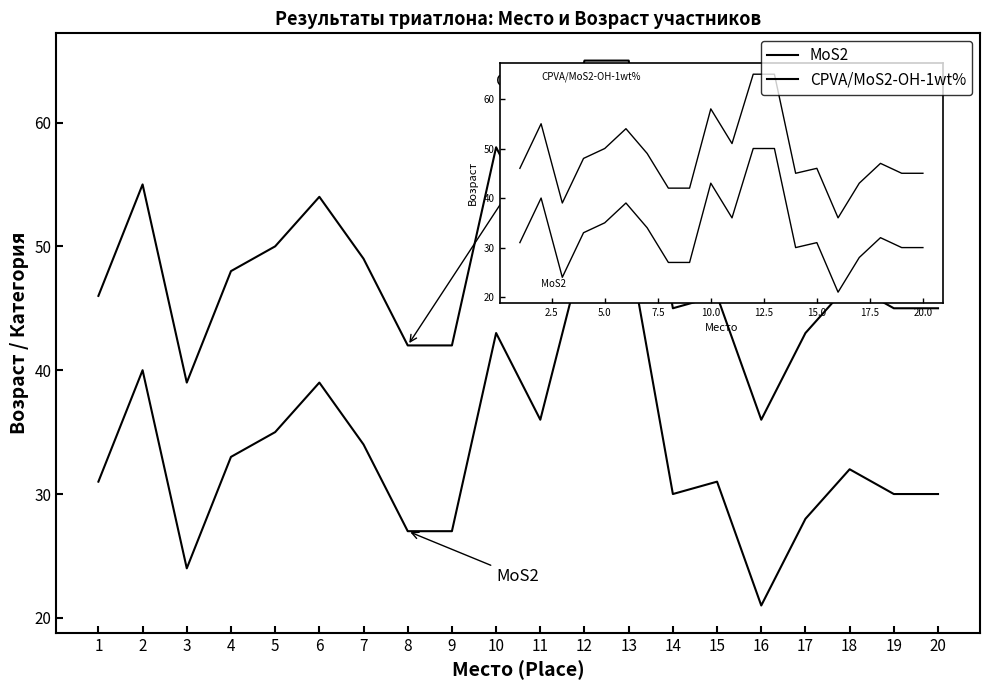

Does the chart display data point markers on the line(s)?

No